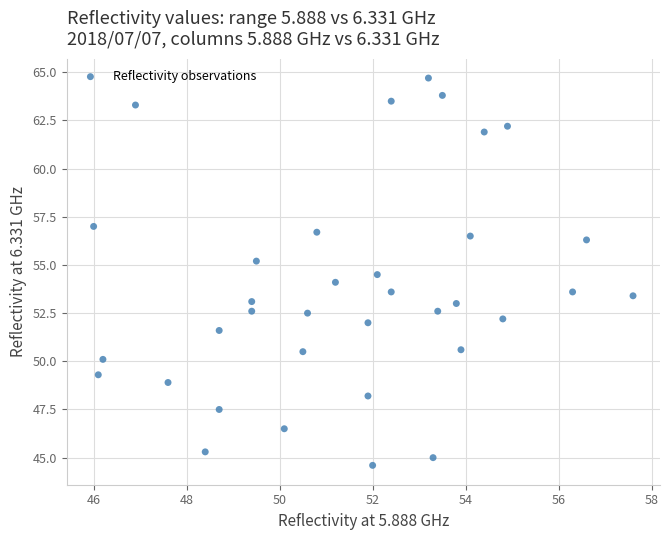

What is the range of Y values (max minus min)?

20.1